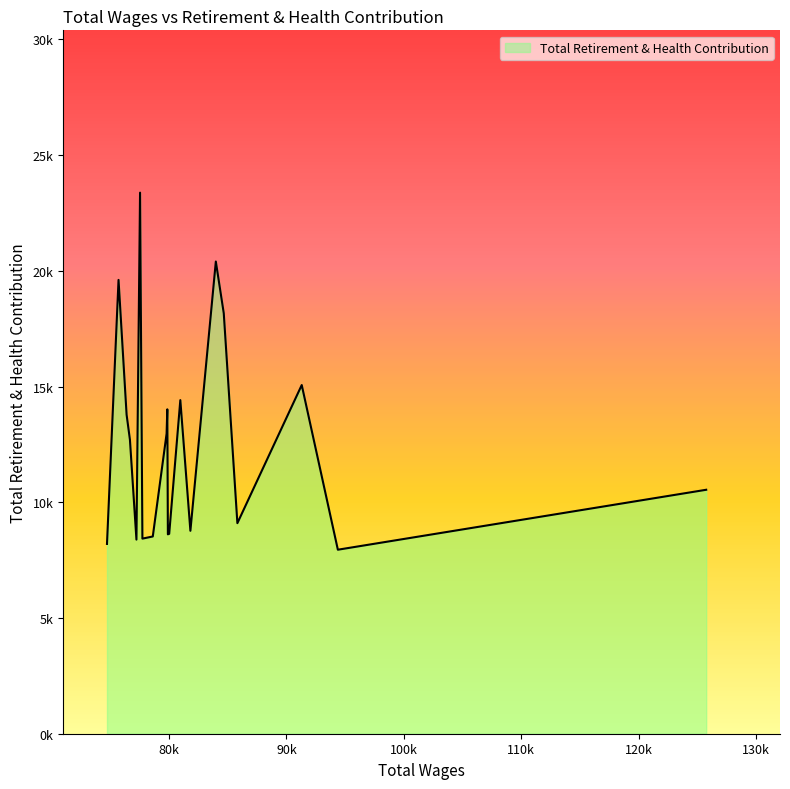

What is the sum of all values?

251666